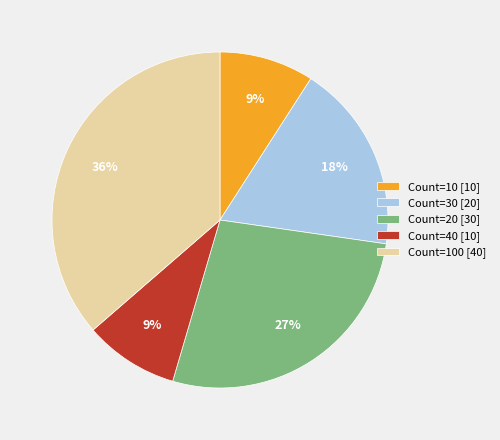

Is there a majority slice in this chart?

No